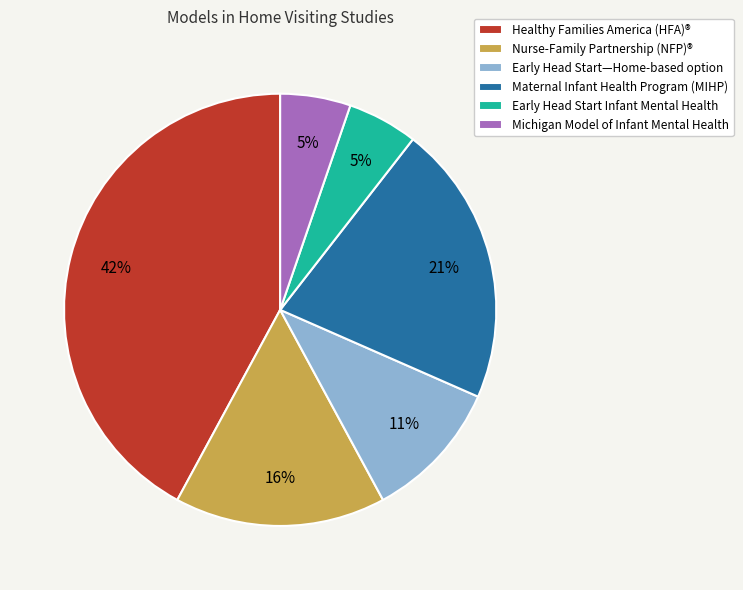

Is the sum of Healthy Families America (HFA)® and Early Head Start Infant Mental Health greater than half?

No